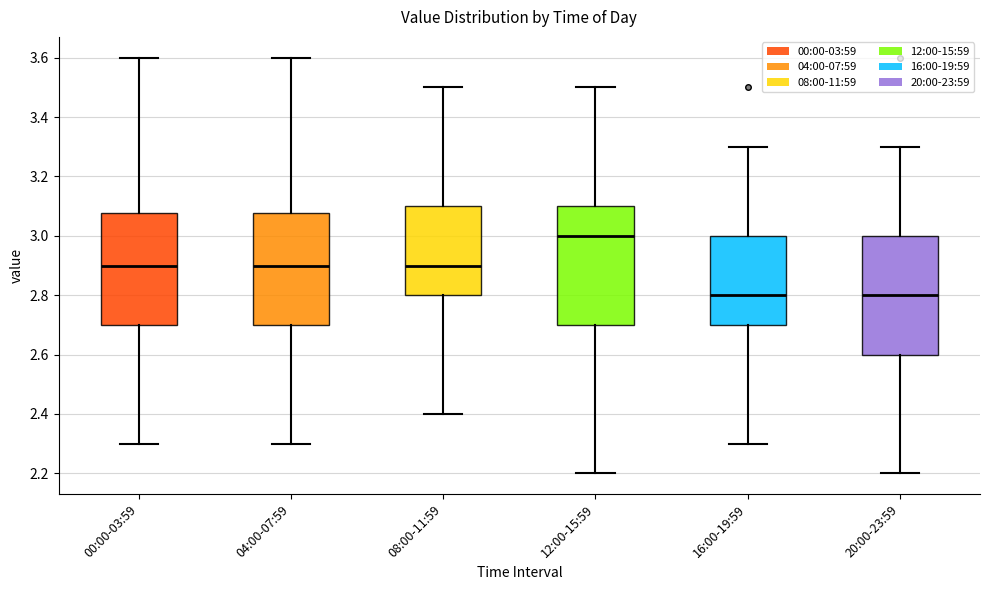

Where does the upper whisker of the box for 12:00-15:59 end on the y-axis? The values are not printed on the chart, so give them approximately, as read against the axis.

3.50